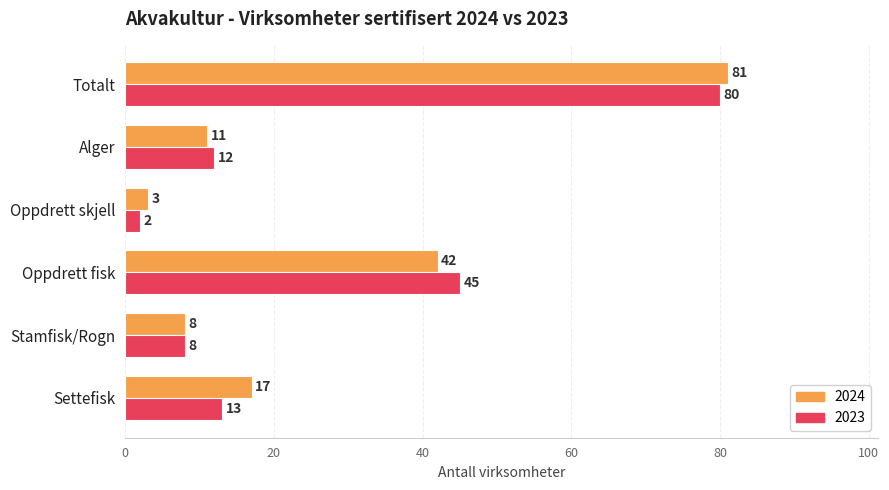

What is the maximum value for 2023?

80